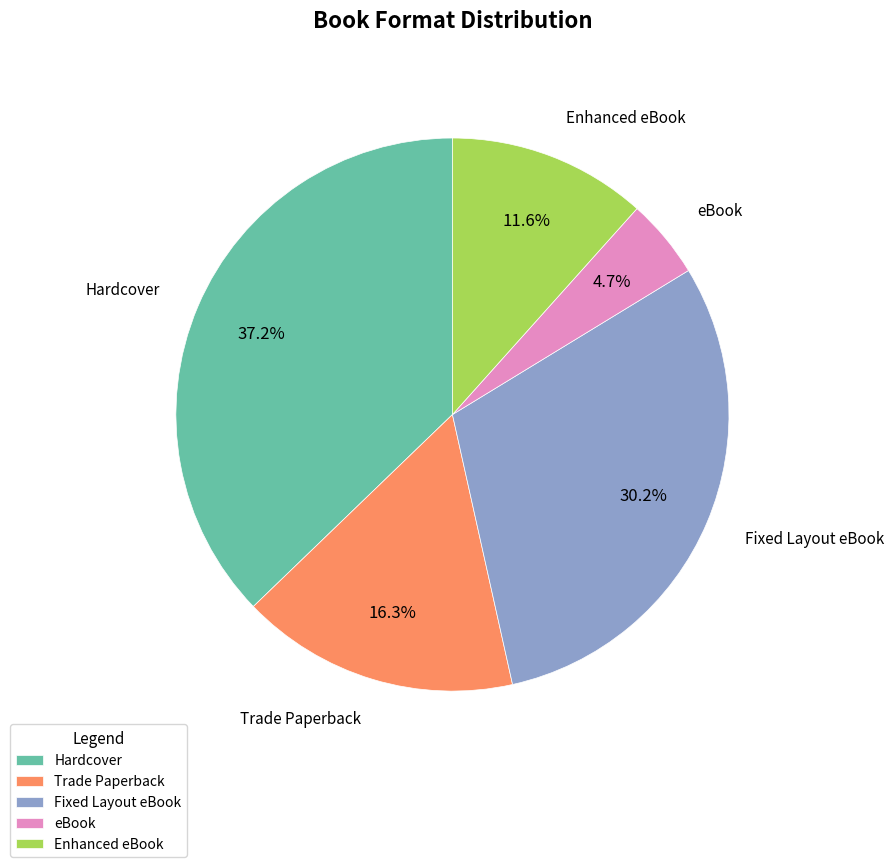

Count the number of slices in the pie.

5